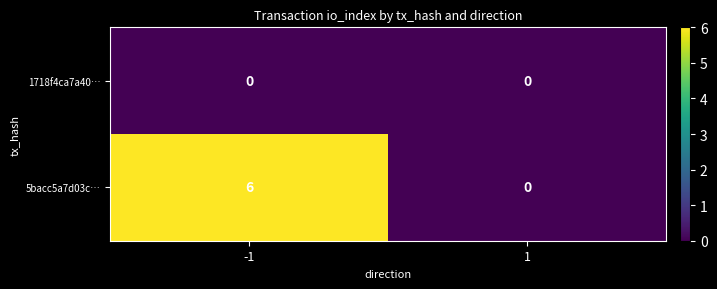

What is the maximum value for 5bacc5a7d03c…?

6